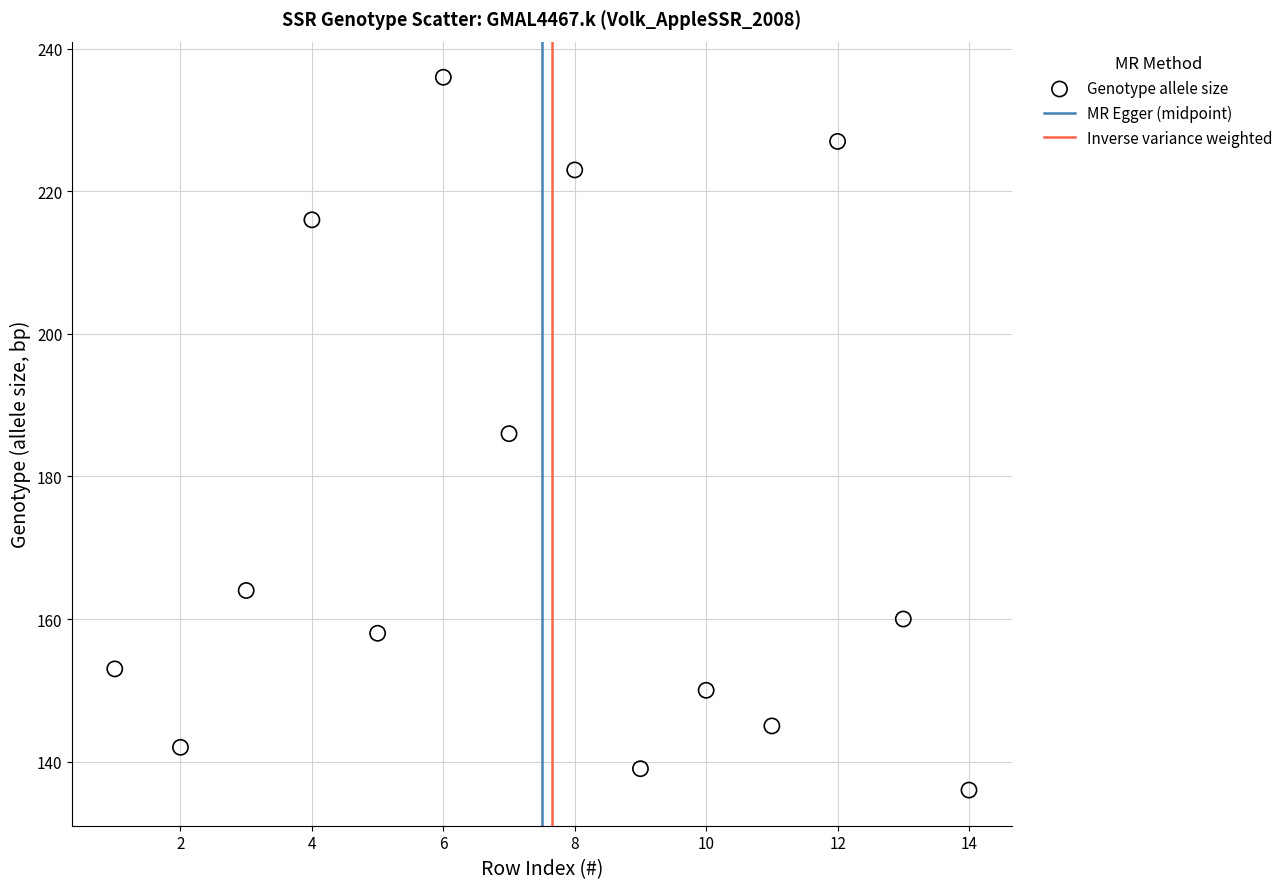

What is the range of Y values (max minus min)?

100